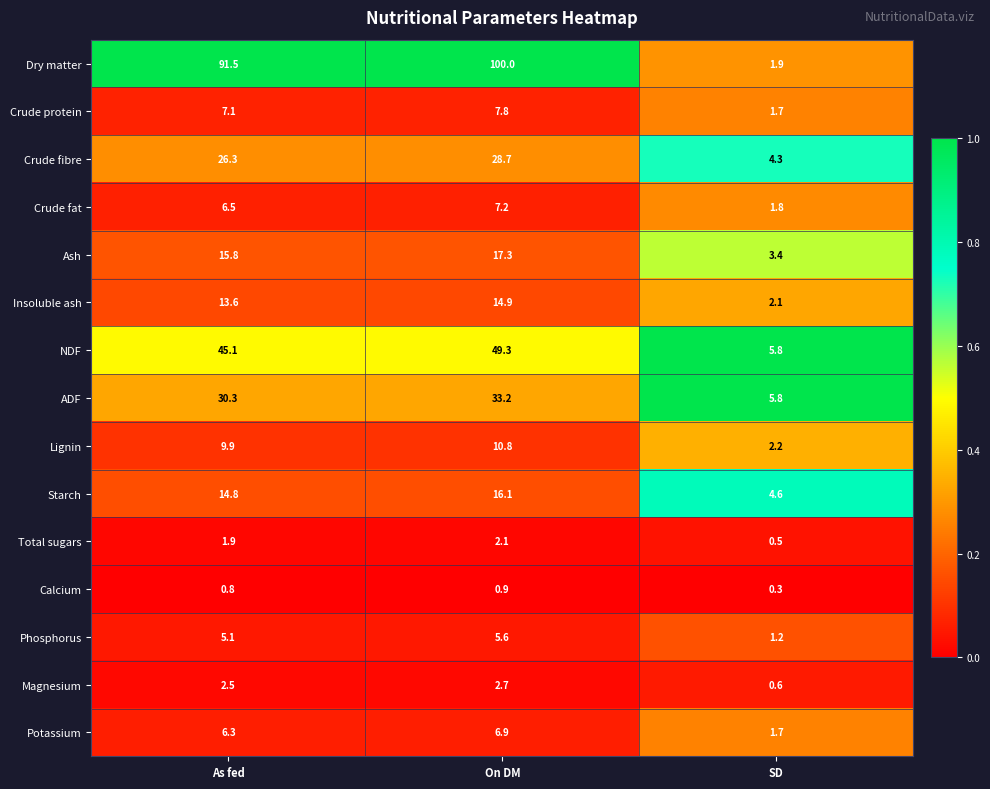

At which category does the chart reach its peak across all series?

On DM